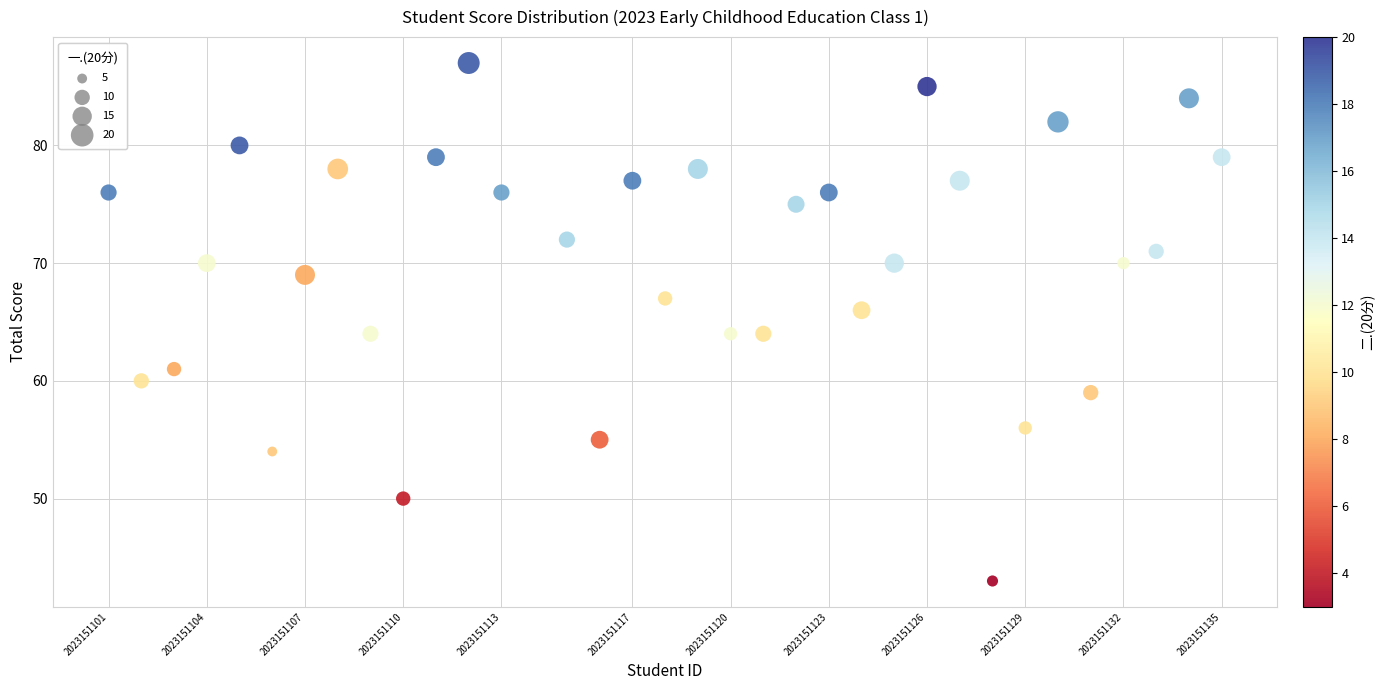

What is the range of X values (max minus min)?

34